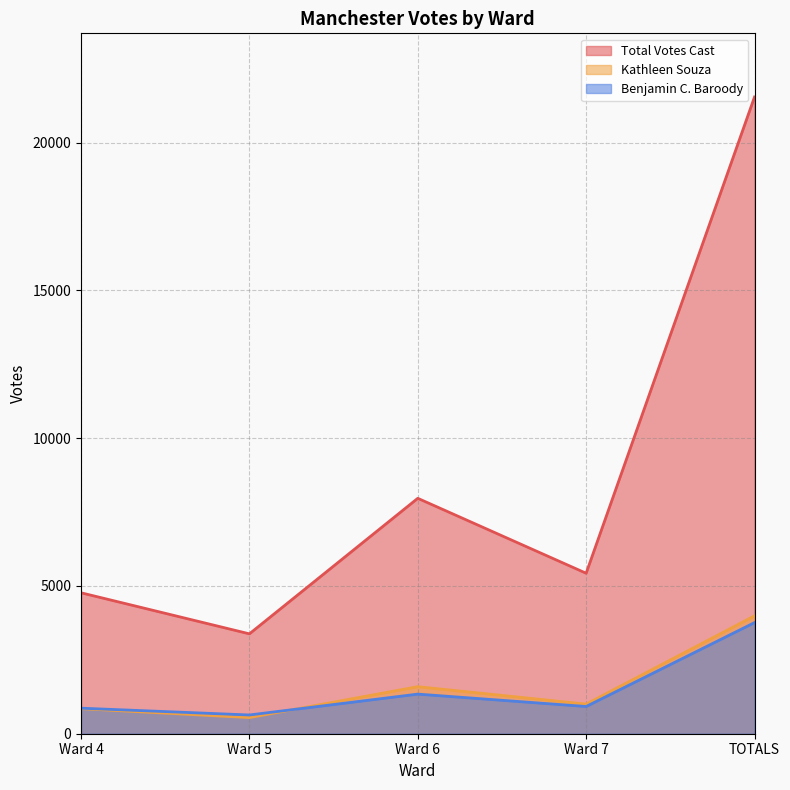

Rank the series at Ward 6 from highest to lowest value.

Total Votes Cast, Kathleen Souza, Benjamin C. Baroody